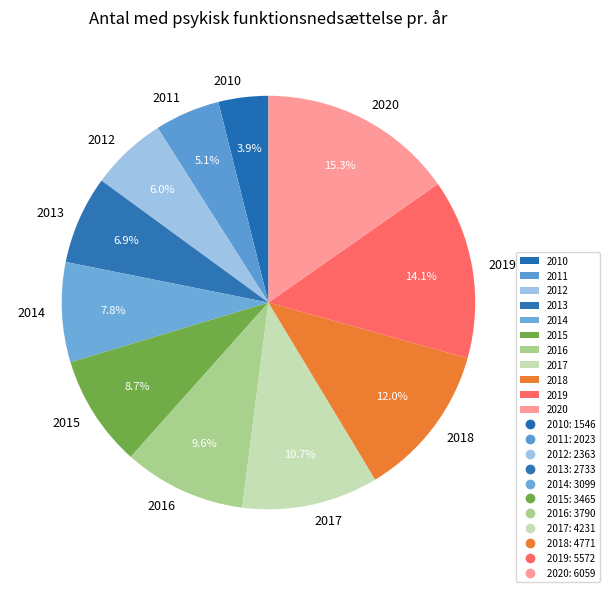

What percentage is NOT represented by 2019?

85.9%